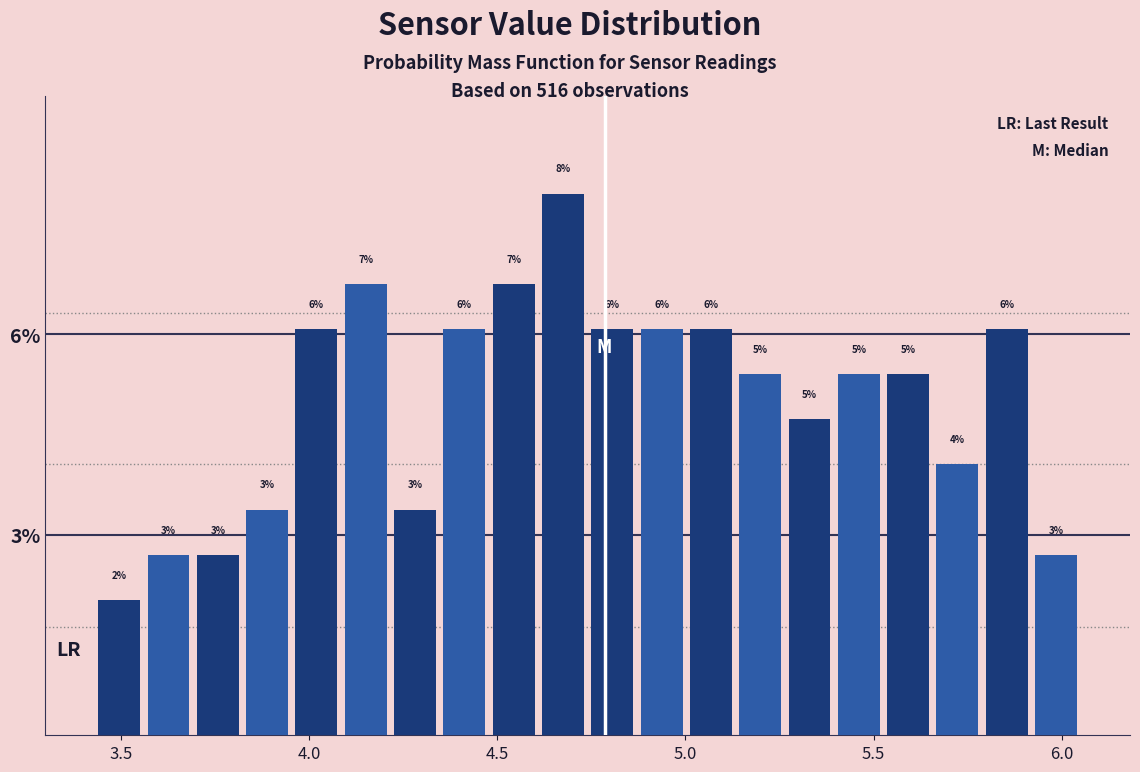

Around what value on the x-axis is the tallest bar? Give the approximate position of its centre, as read against the axis.

4.65